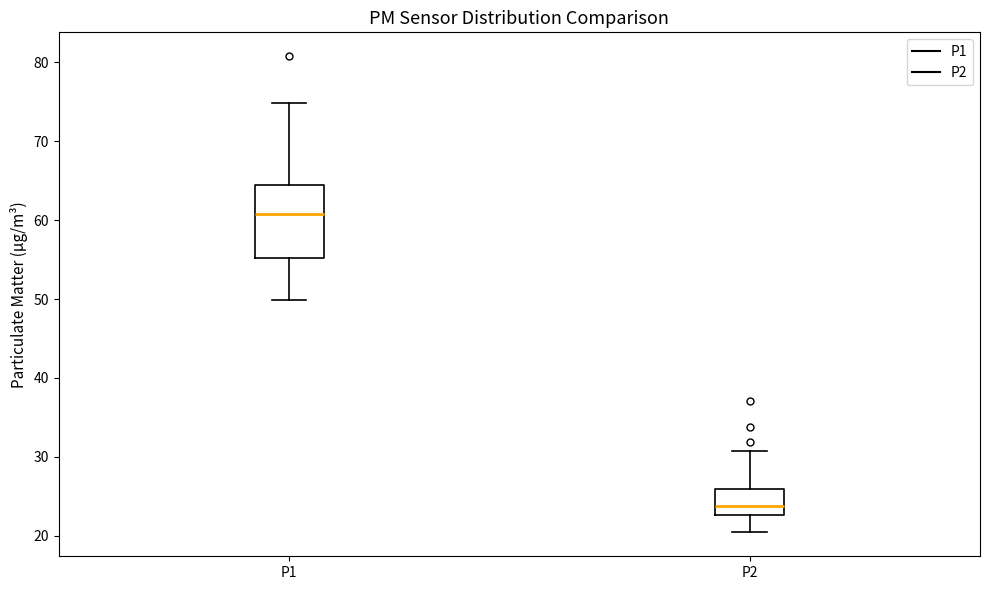

Which box is the tallest, from its lower edge to its upper edge?

P1